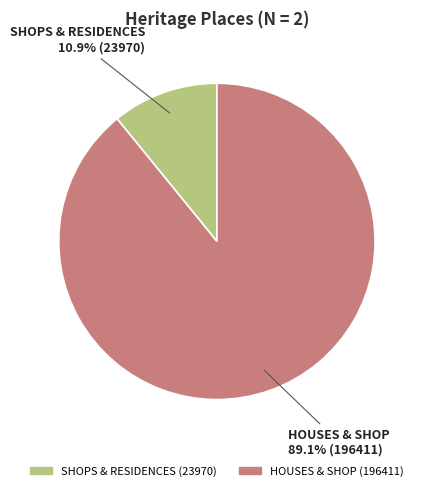

Approximately how many times larger is the value at SHOPS & RESIDENCES compared to HOUSES & SHOP?

0.1